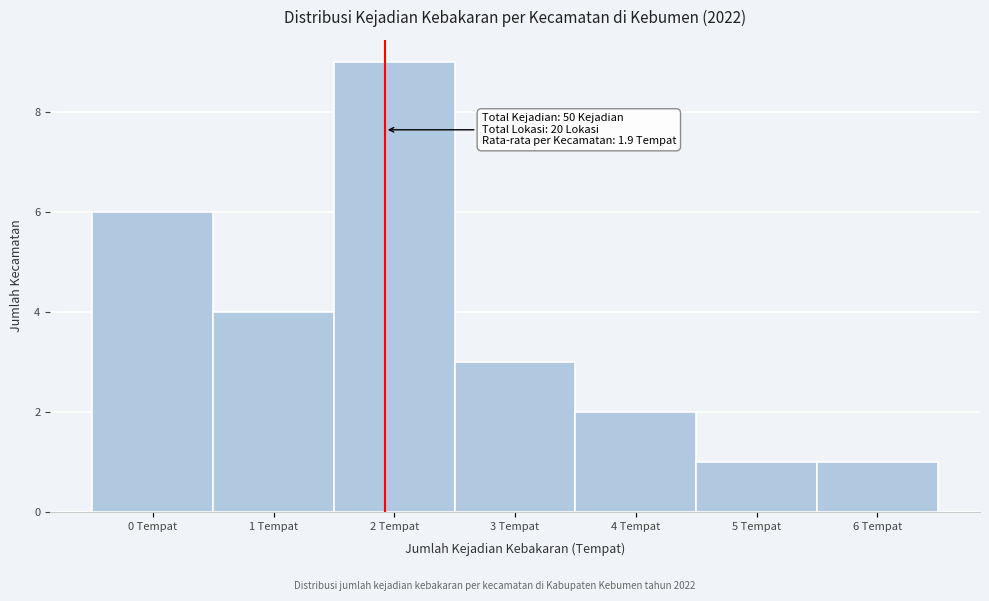

Over which range of the x-axis is the bar tallest?

1.5 to 2.5